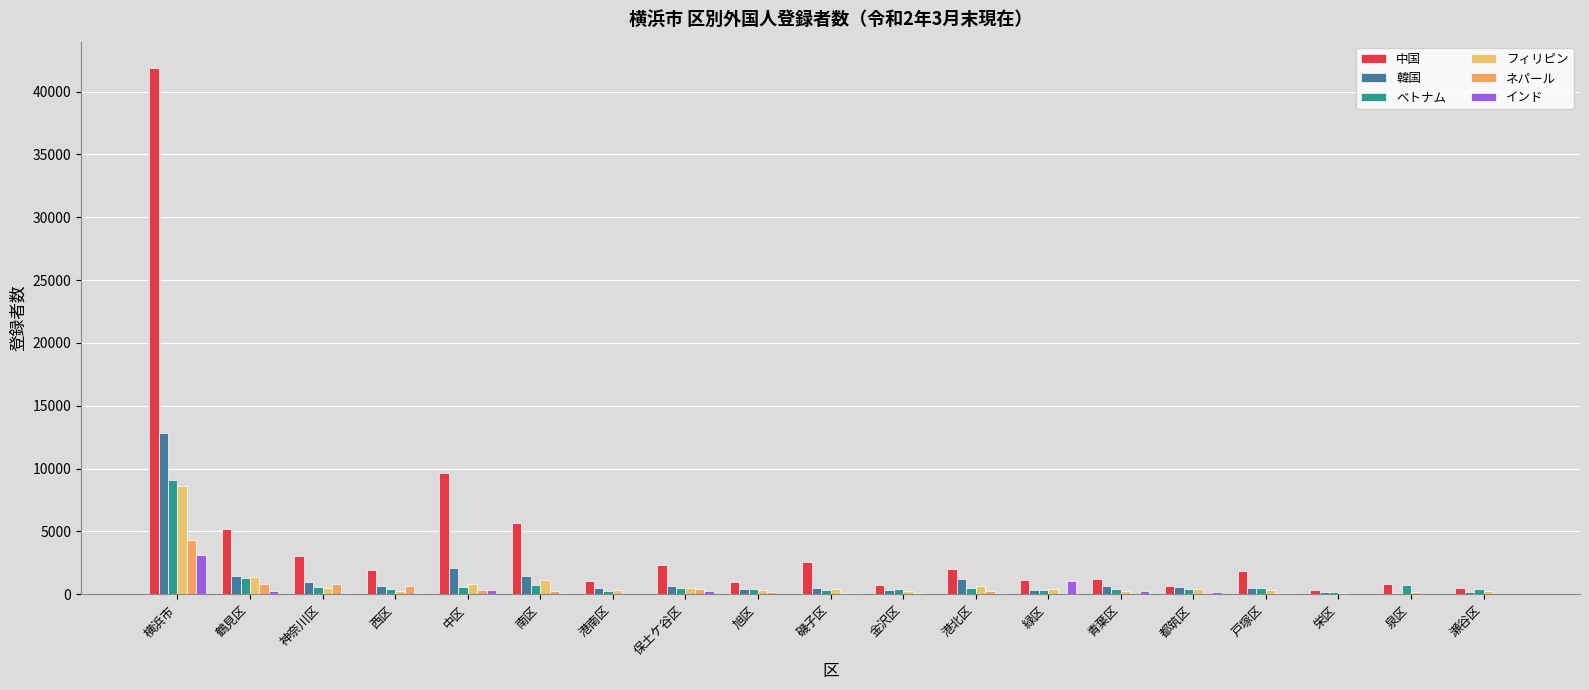

What is the minimum value for ベトナム?

176